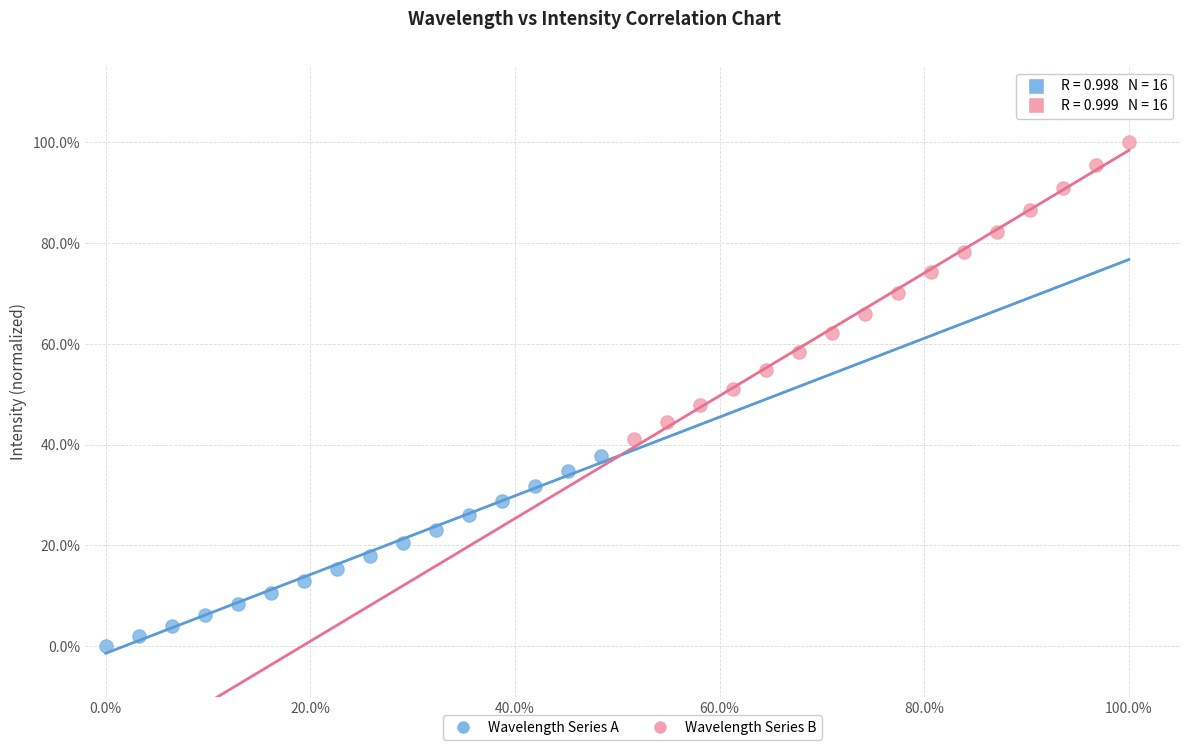

What are all the series names shown in the legend?

Wavelength Series A, Wavelength Series B